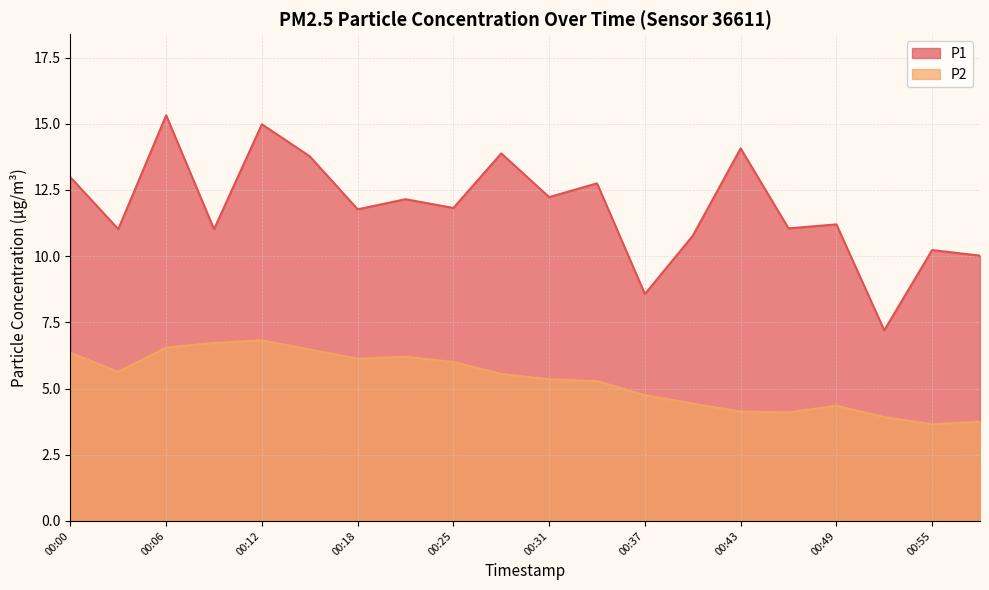

What is the difference between the second highest and minimum values in the P2 series?

3.1